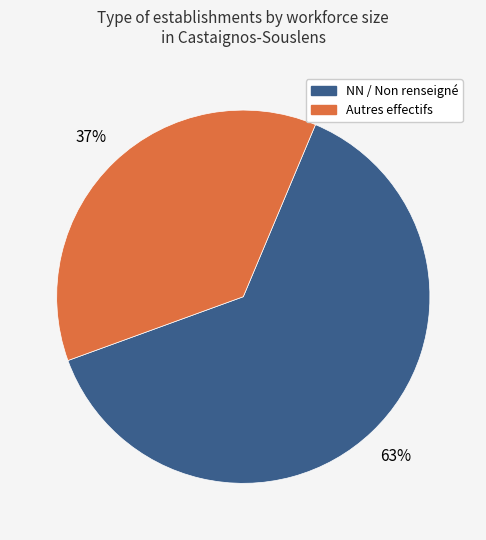

To the nearest percent, what is the difference between the largest and smallest slice percentages?

26%